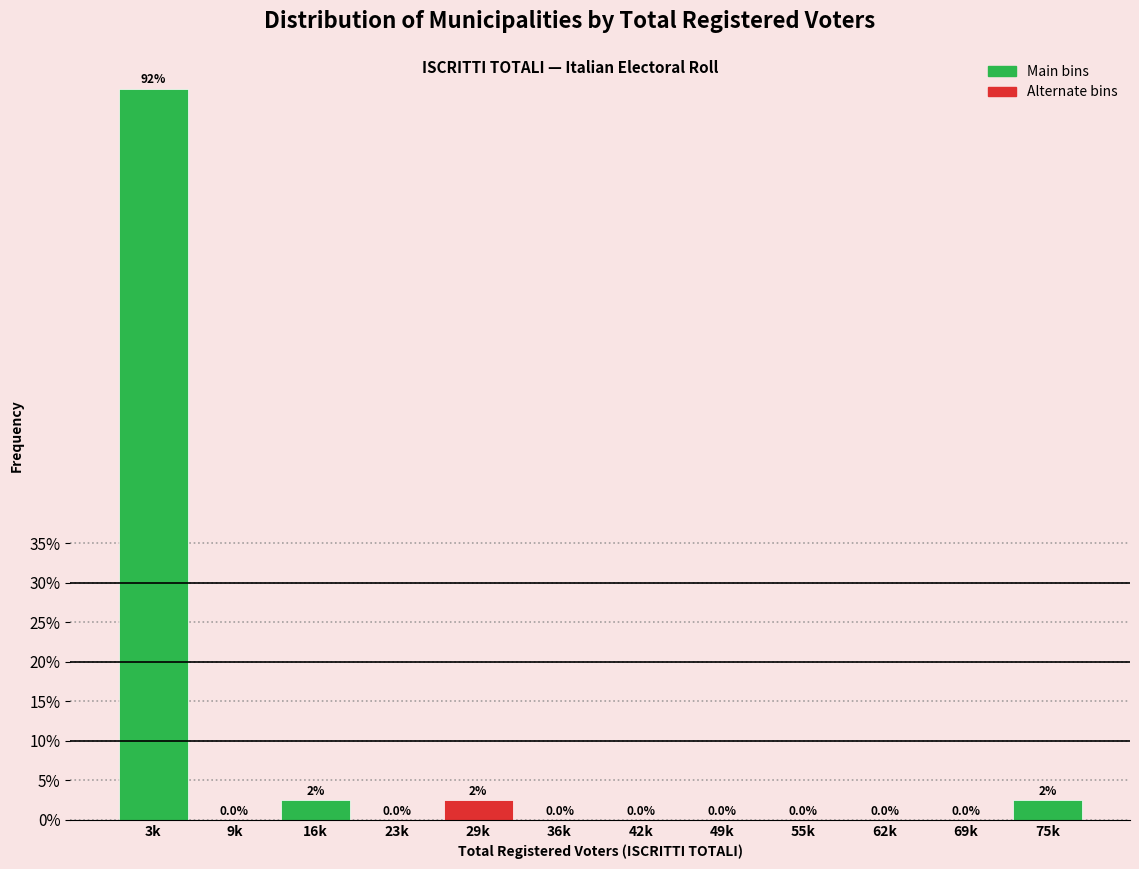

Reading left to right, transcribe all the data shown in this chart.

3k=92.5	9k=0.0	16k=2.5	23k=0.0	29k=2.5	36k=0.0	42k=0.0	49k=0.0	55k=0.0	62k=0.0	69k=0.0	75k=2.5